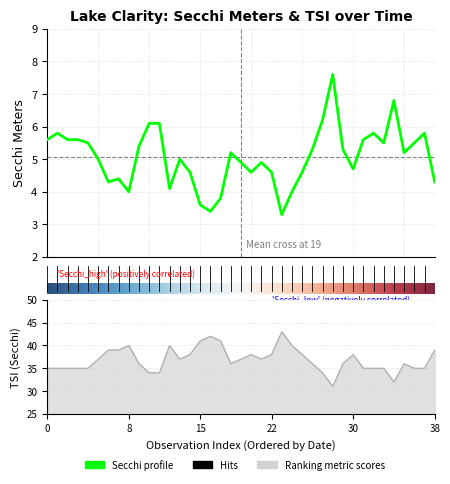

How many interior local peaks does the Secchi Meters series have?

9